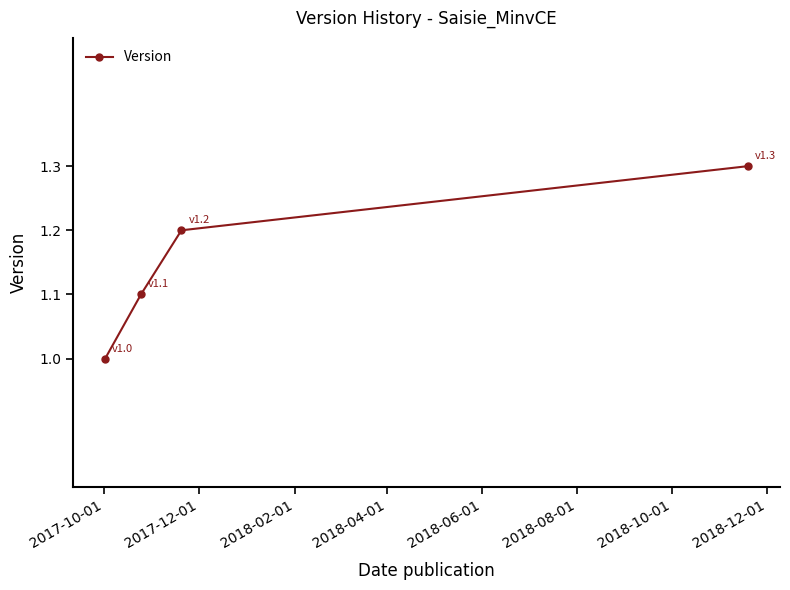

What is the sum of all values?

4.6